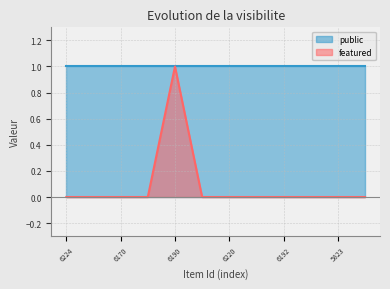

Rank the categories by value from lowest to highest.

6224, 6223, 6170, 6180, 6210, 6220, 6221, 6192, 6198, 5823, 6195, 6190